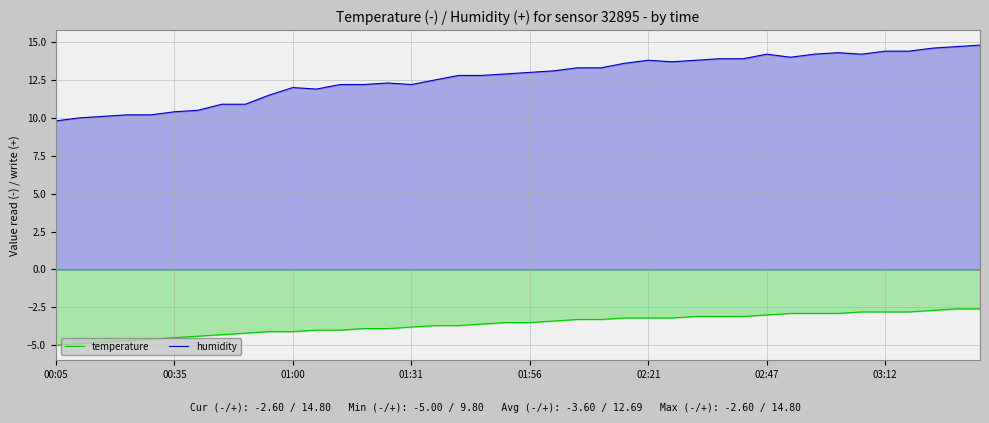

Which series has the widest spread of values?

humidity